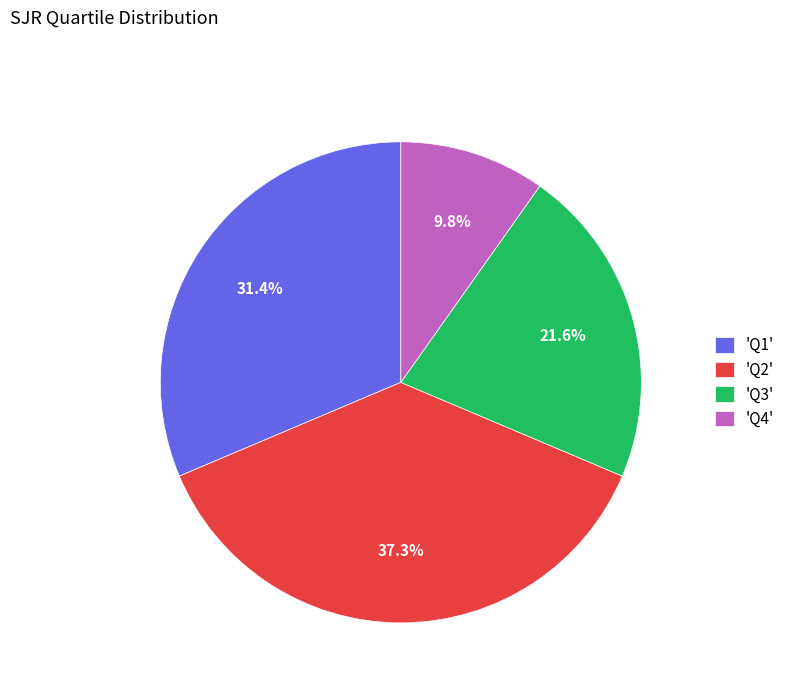

Does 'Q3' account for over 50% of the chart?

No